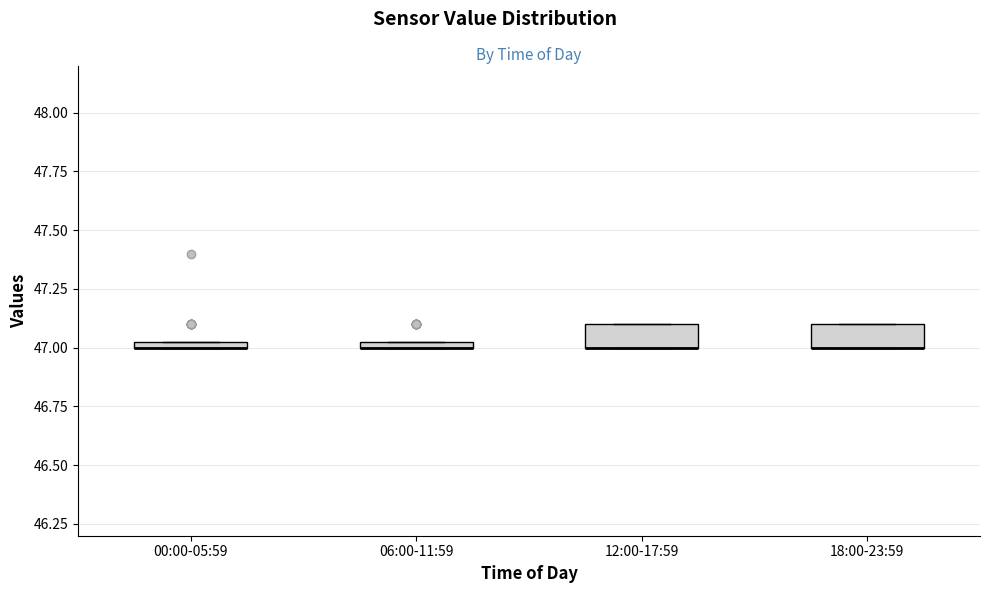

Where is the upper edge of the box for 06:00-11:59 on the y-axis? The values are not printed on the chart, so give them approximately, as read against the axis.

47.05